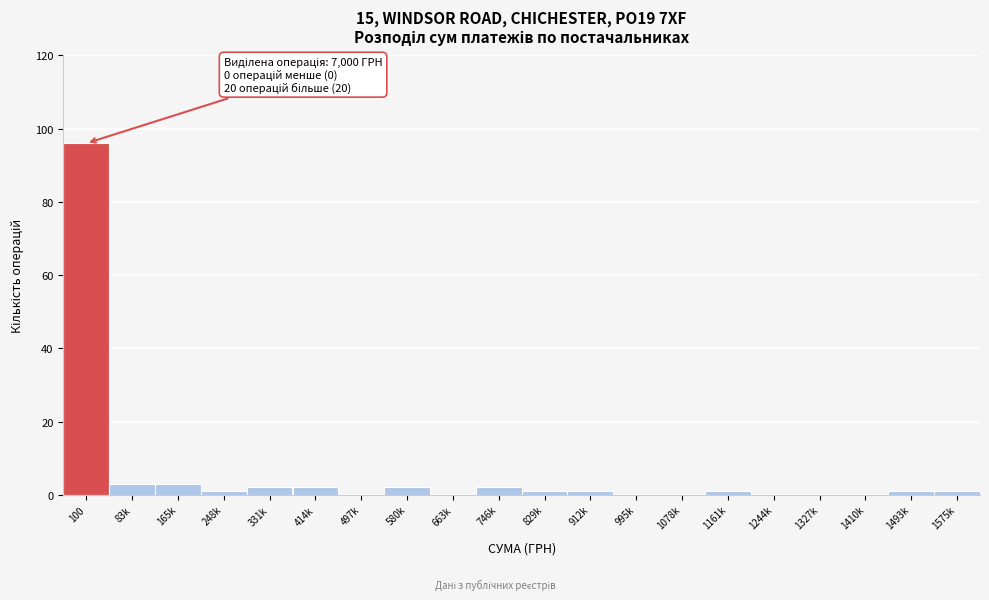

Reading left to right, what are all the values shown in this chart?

100=96	83k=3	165k=3	248k=1	331k=2	414k=2	497k=0	580k=2	663k=0	746k=2	829k=1	912k=1	995k=0	1078k=0	1161k=1	1244k=0	1327k=0	1410k=0	1493k=1	1575k=1